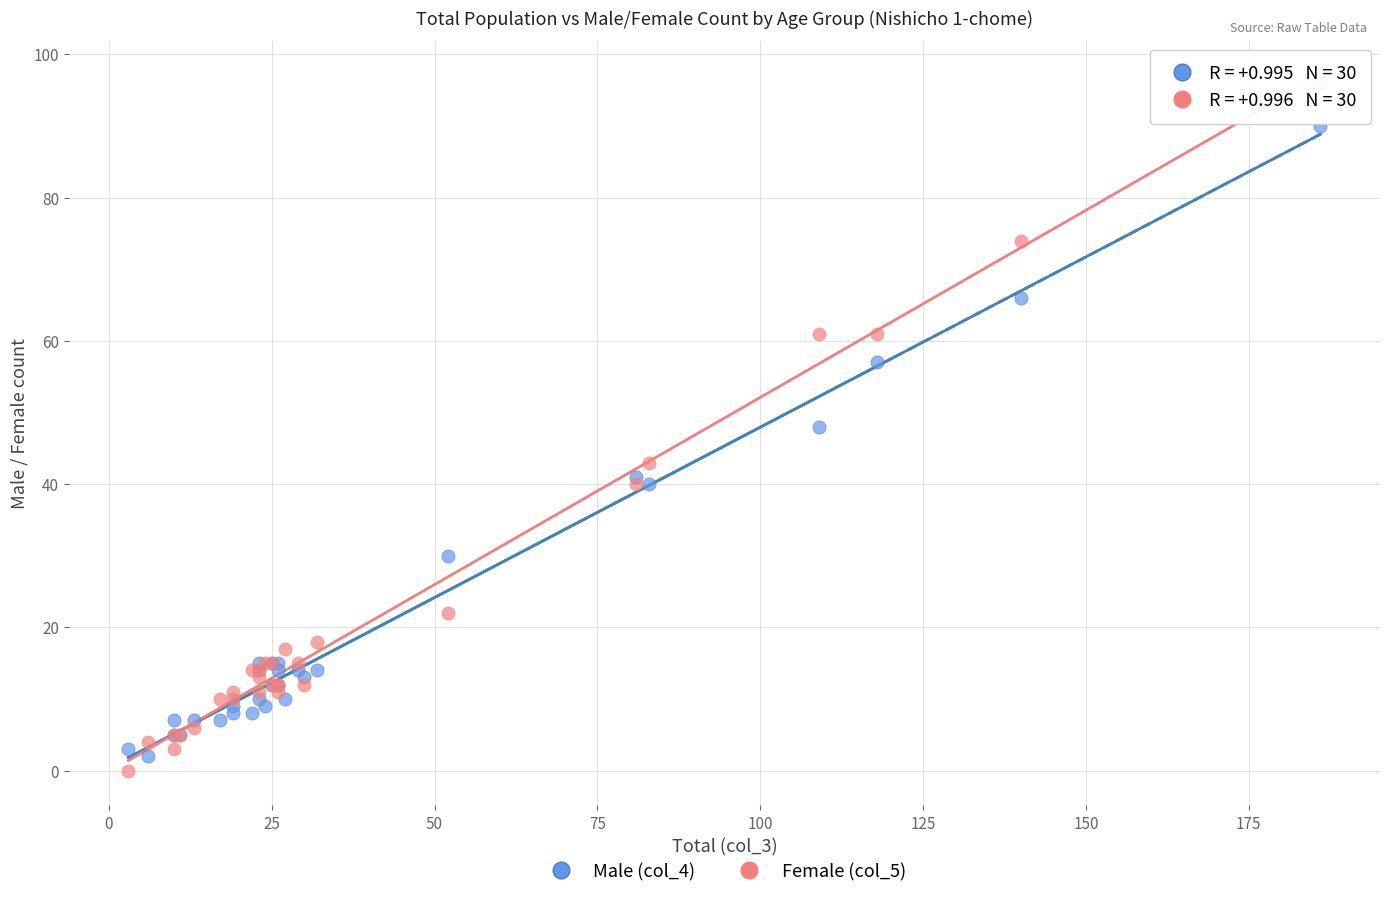

Which series contains the highest Y value?

Female (col_5)